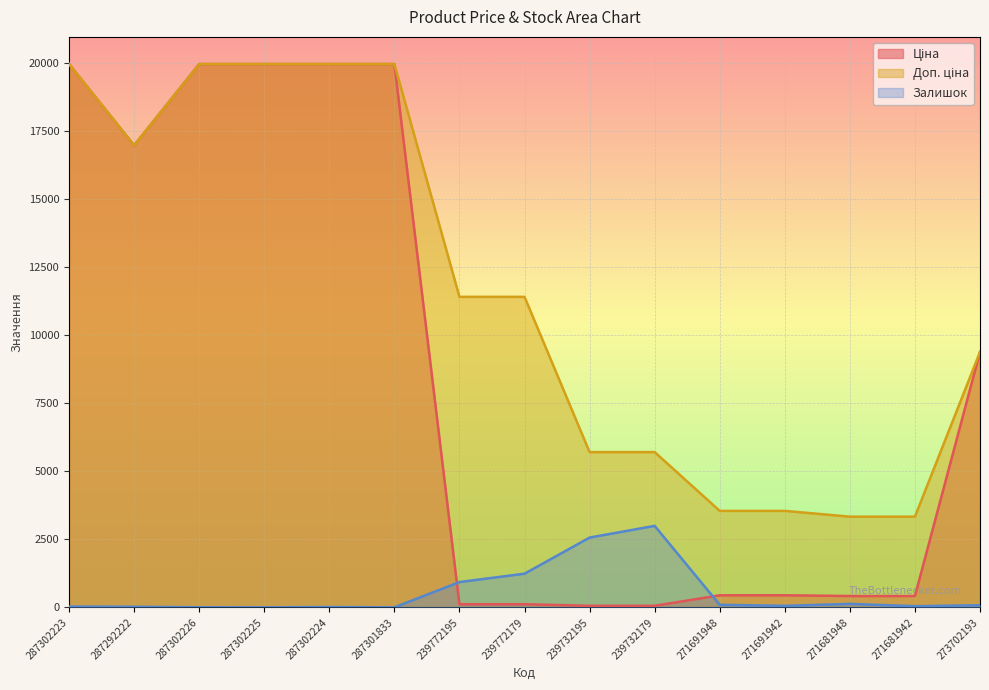

The value of Залишок at 239732195 is 3646.6. True or false?

False